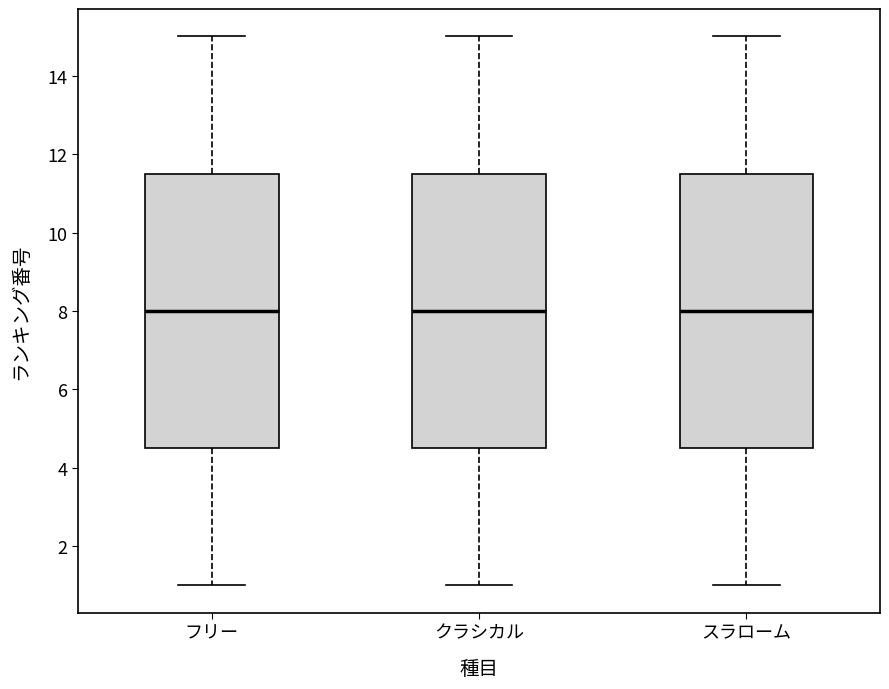

Reading left to right, read every box against the y-axis: the position of its median line, the range the box covers, and the ends of its whiskers. The values are not printed on the chart, so give them approximately, as read against the axis.

フリー: median 8.0, box 4.6 to 11.6, whiskers 1.0 to 15.0
クラシカル: median 8.0, box 4.6 to 11.6, whiskers 1.0 to 15.0
スラローム: median 8.0, box 4.6 to 11.6, whiskers 1.0 to 15.0